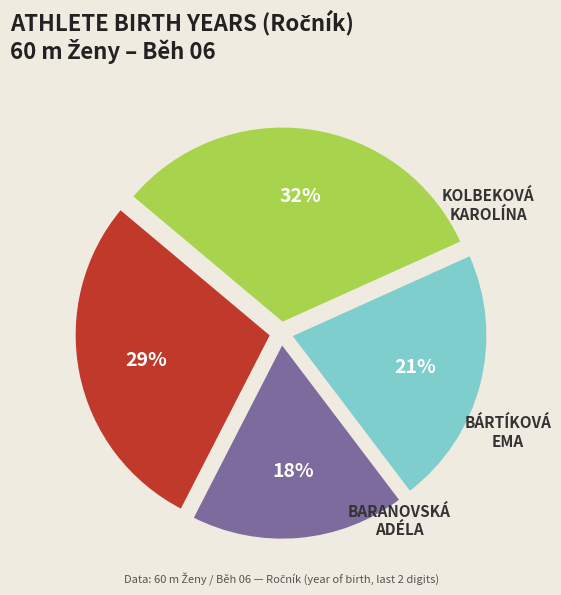

To the nearest percent, what is the average slice percentage?

25%